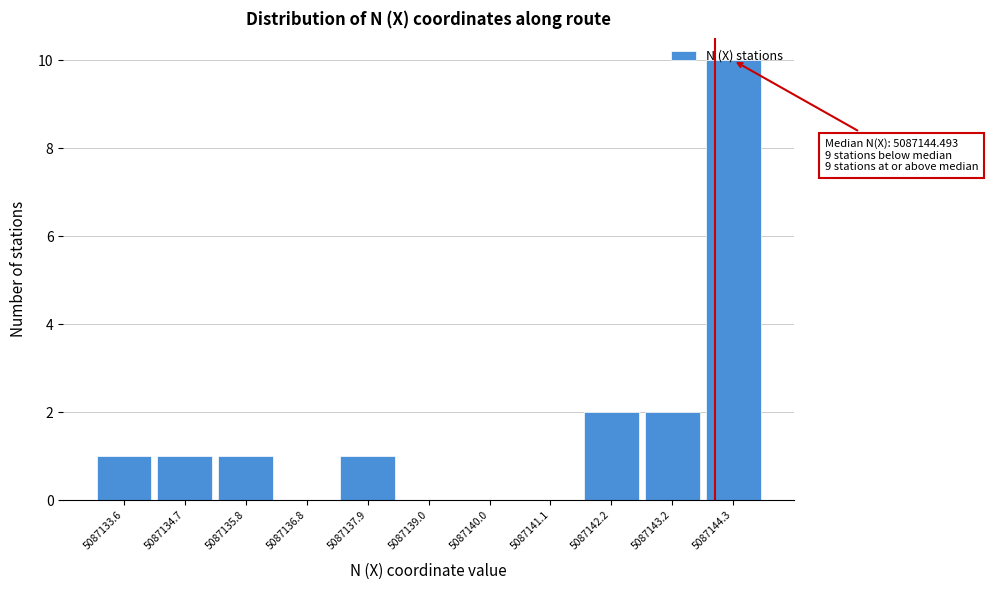

What is the sum of all values?

18